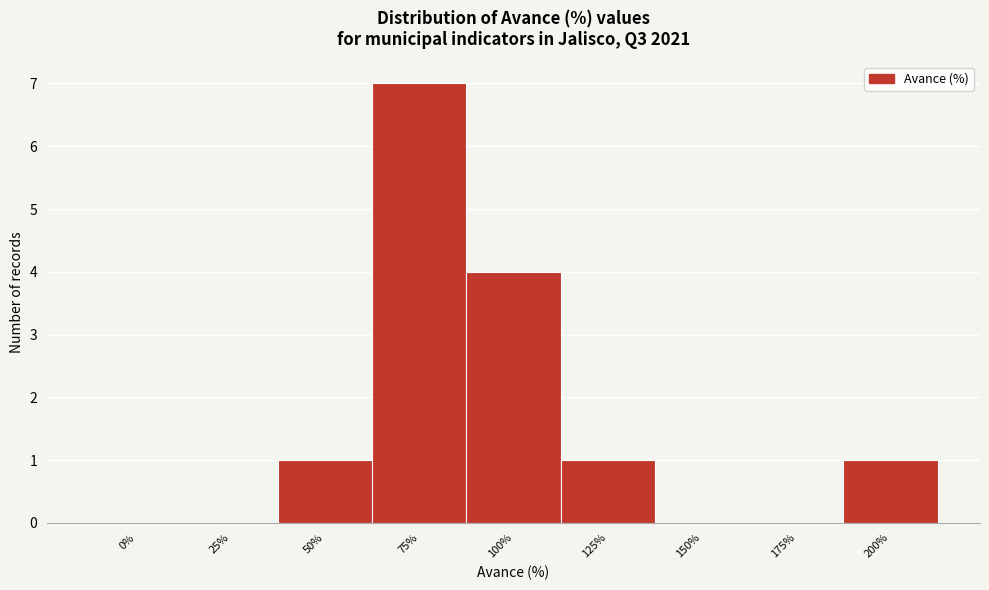

Reading right to left, list all the values displayed in this chart.

200%=1	175%=0	150%=0	125%=1	100%=4	75%=7	50%=1	25%=0	0%=0